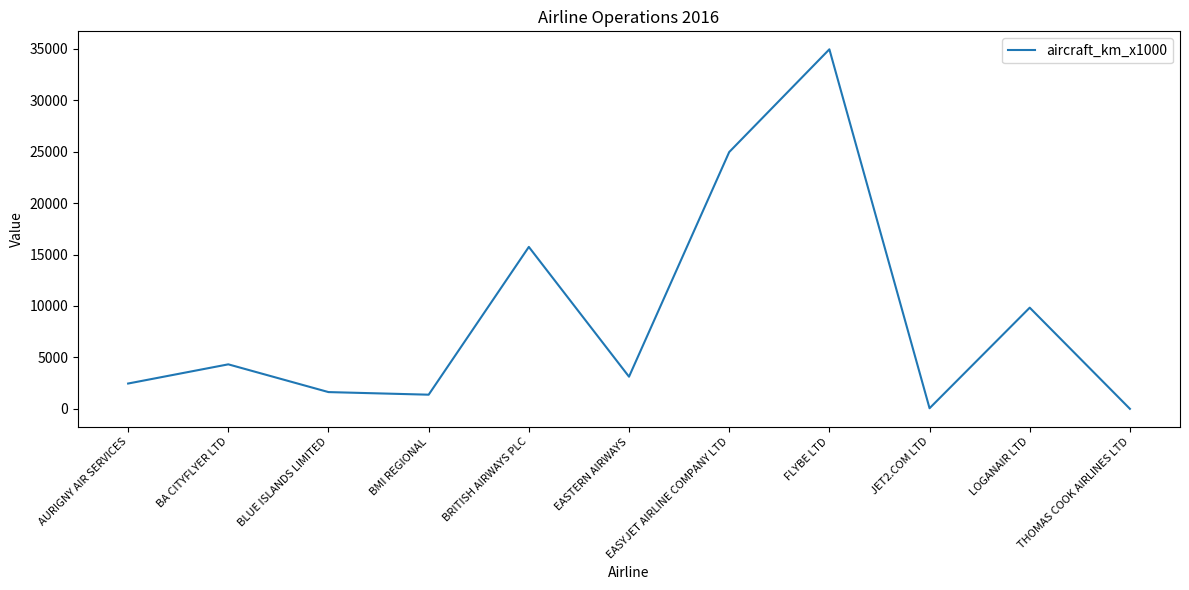

What is the average value?

8948